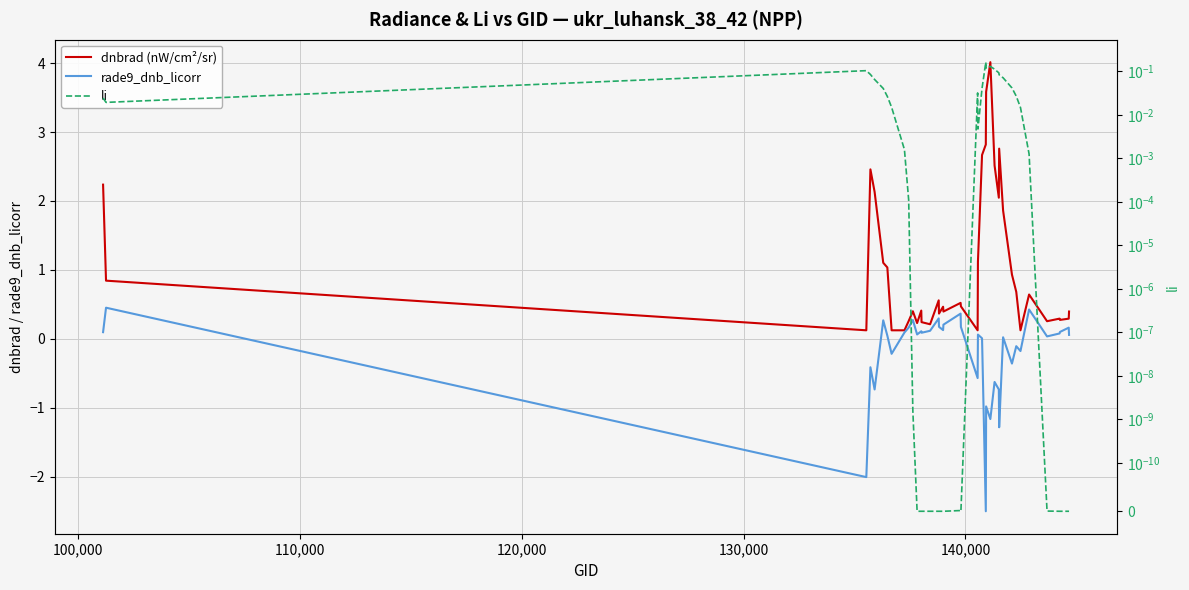

List the series in order of their peak value, highest first.

dnbrad (nW/cm²/sr), rade9_dnb_licorr, li